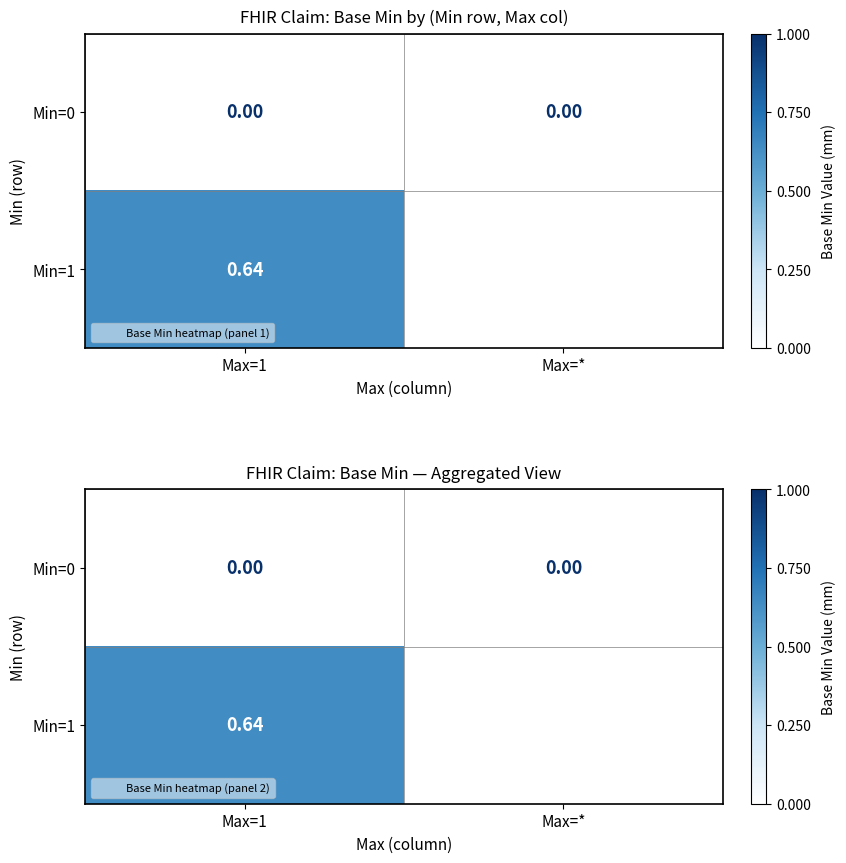

Is the value of Min=0 at Max=* greater than the value of Min=1 at Max=*?

No